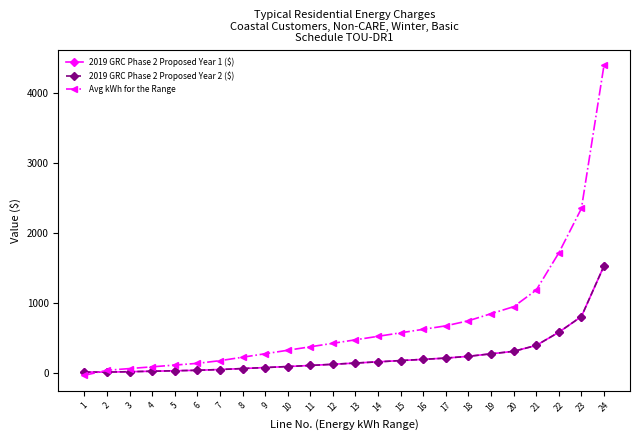

Is this an area chart (filled region under the line)?

No